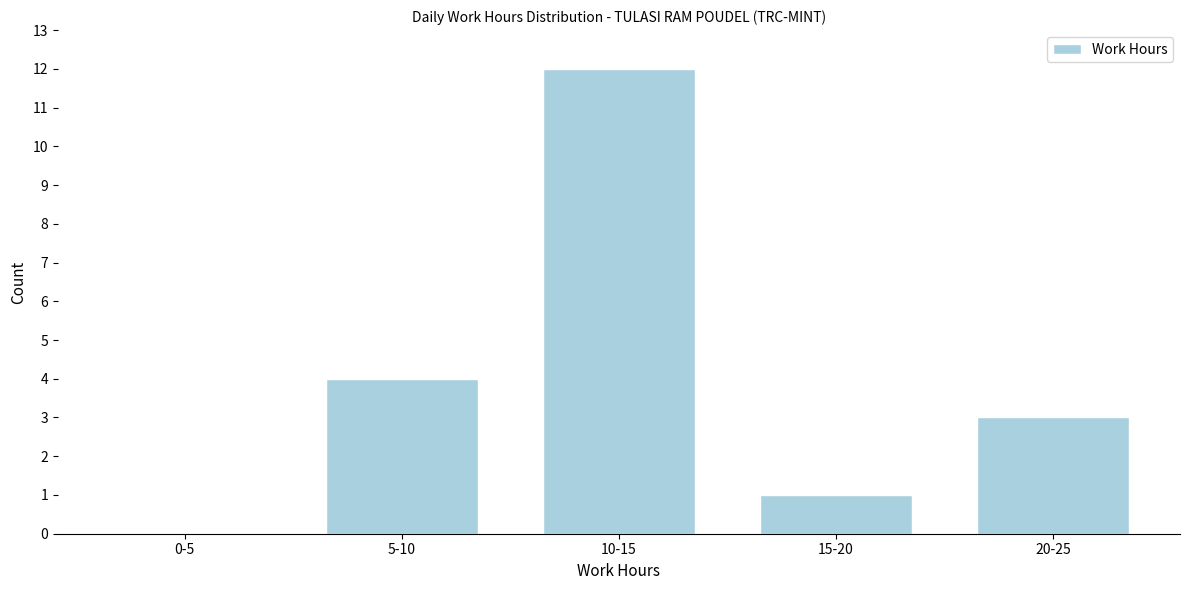

Reading left to right, list all the values displayed in this chart.

0-5=0	5-10=4	10-15=12	15-20=1	20-25=3